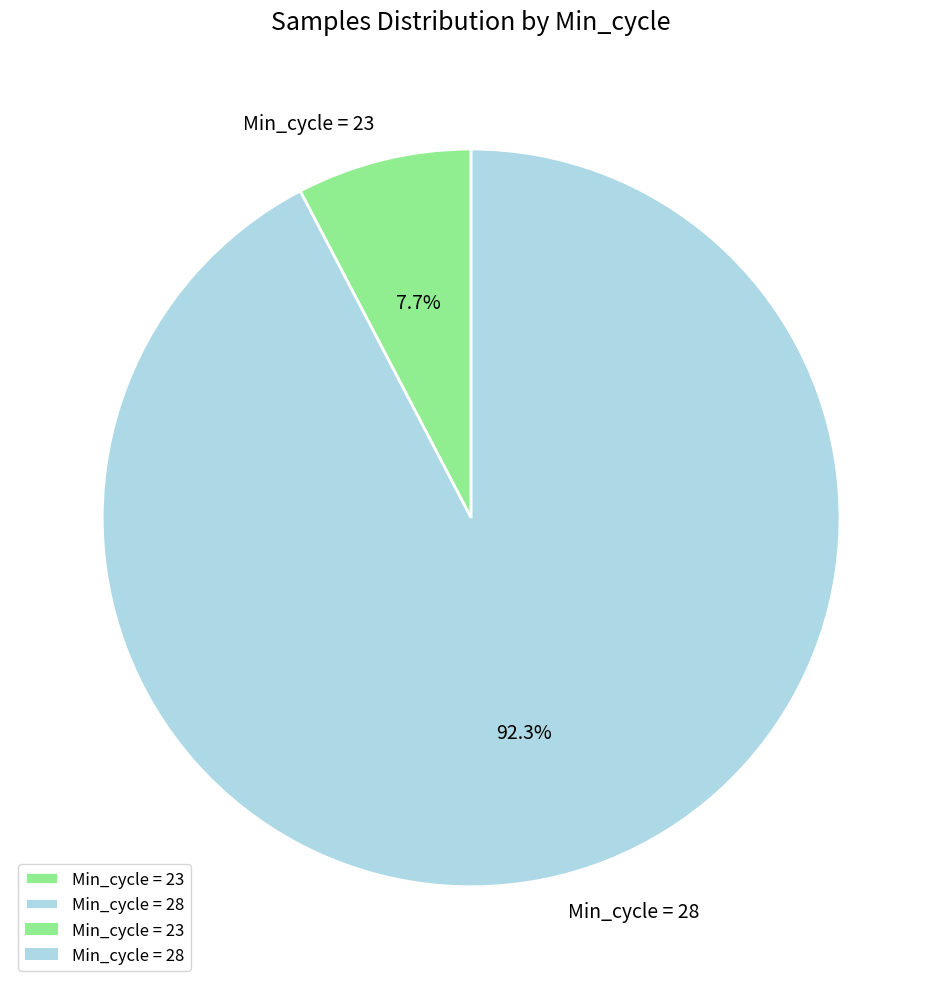

Which category accounts for the majority?

Min_cycle = 28